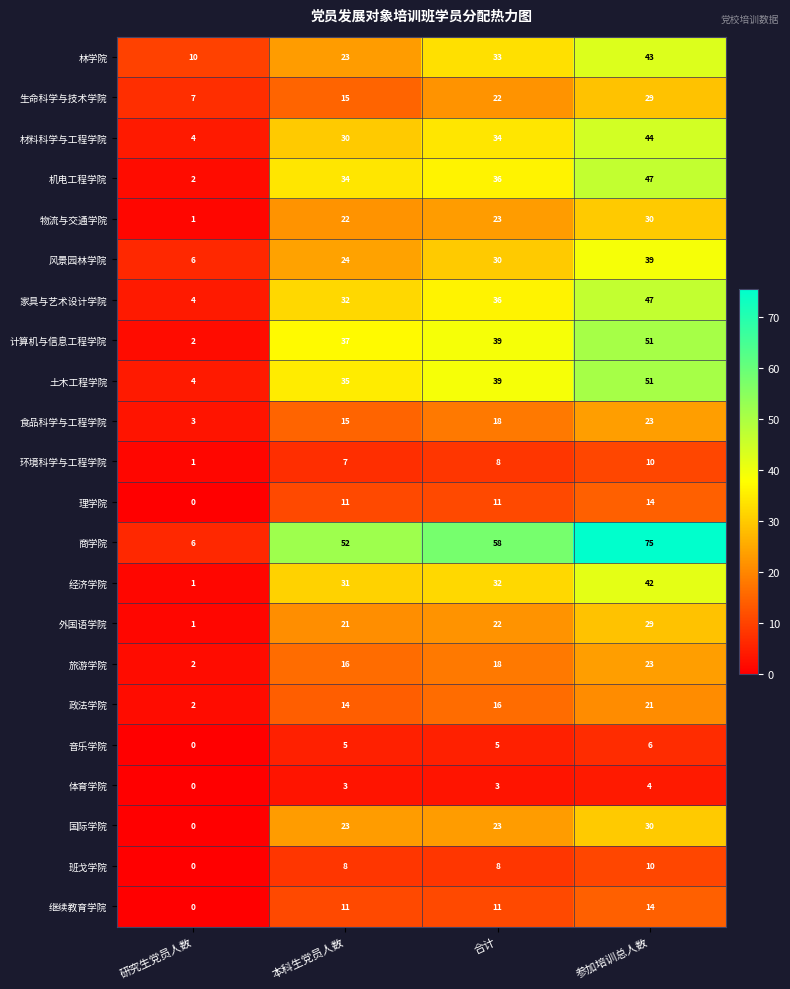

The value of 家具与艺术设计学院 at 研究生党员人数 is 4. True or false?

True